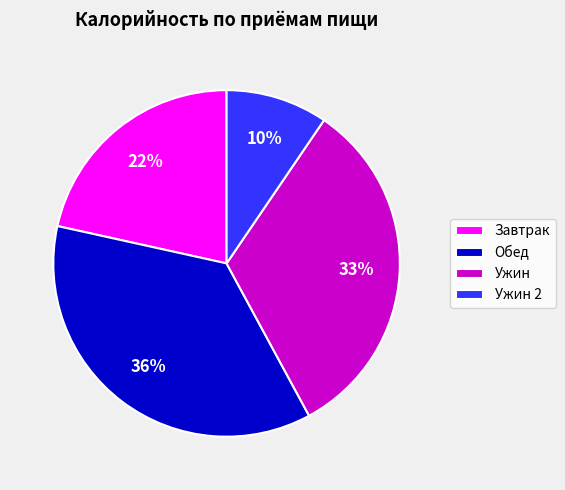

To the nearest percent, what portion does Ужин 2 represent?

10%